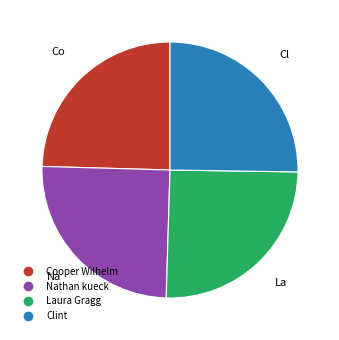

How many slices are in this pie chart?

4